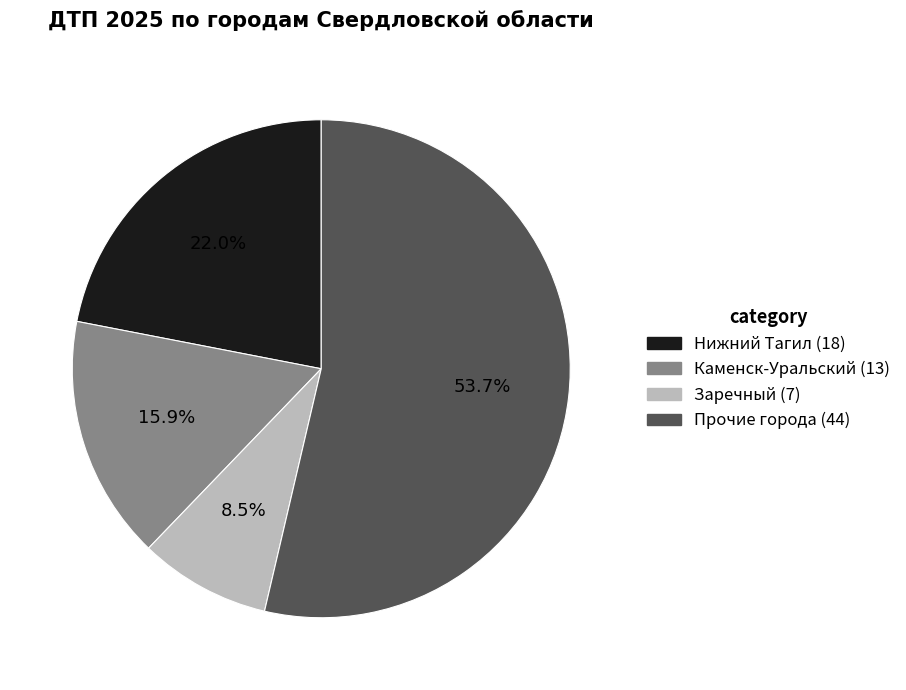

How many segments does this pie chart have?

4